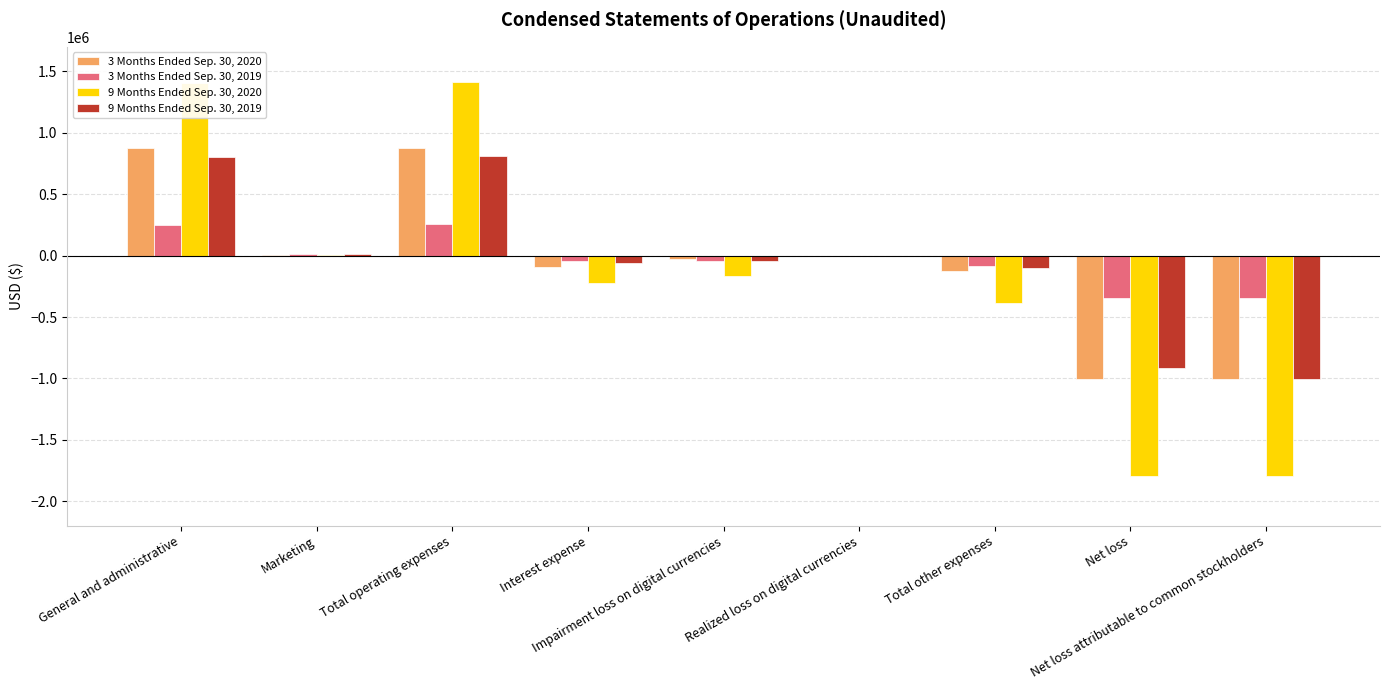

At which label does 3 Months Ended Sep. 30, 2019 first exceed -40698?

General and administrative